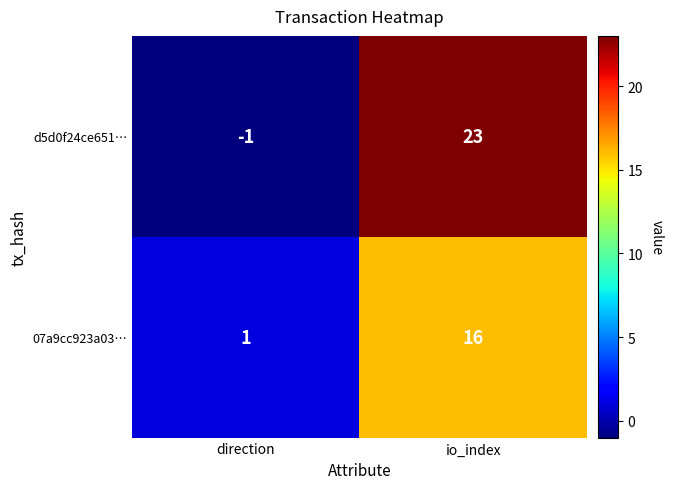

Which series has the largest total across all categories?

d5d0f24ce651…